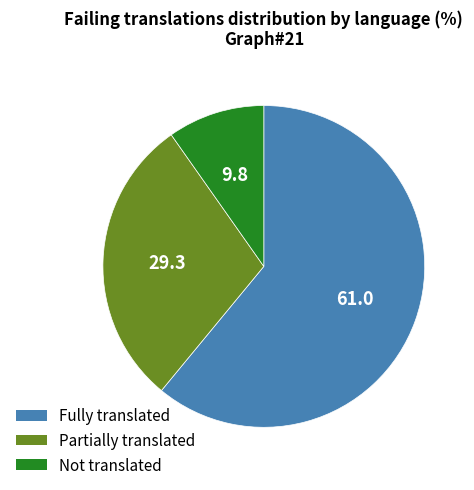

Is there any slice that represents more than half of the pie?

Yes